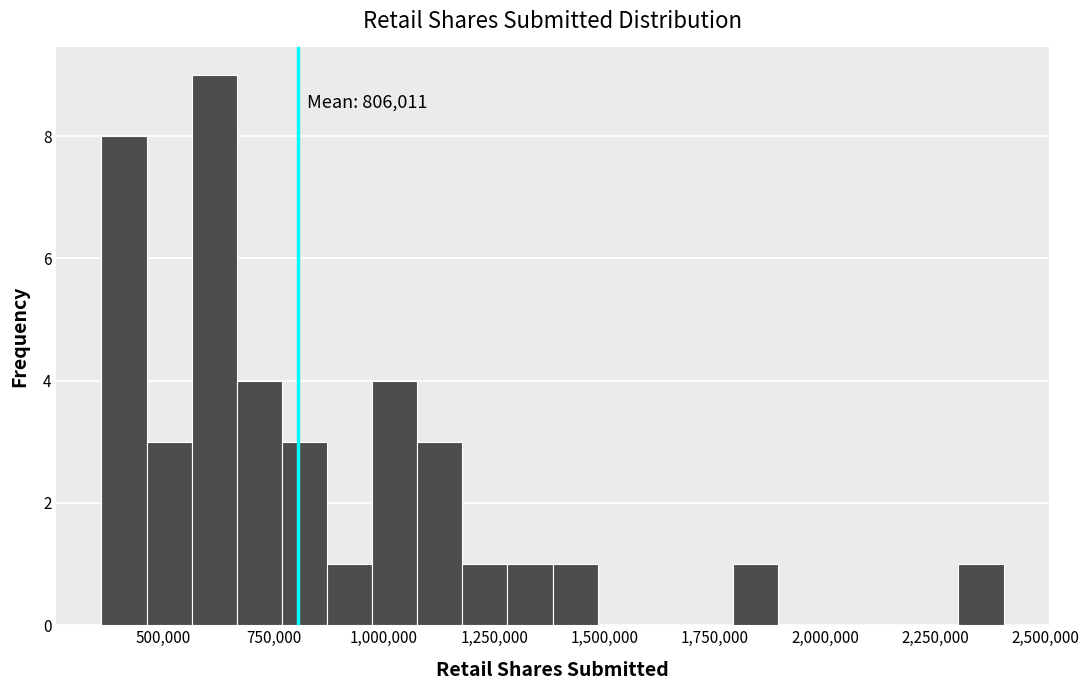

Around what value on the x-axis is the tallest bar? Give the approximate position of its centre, as read against the axis.

600000